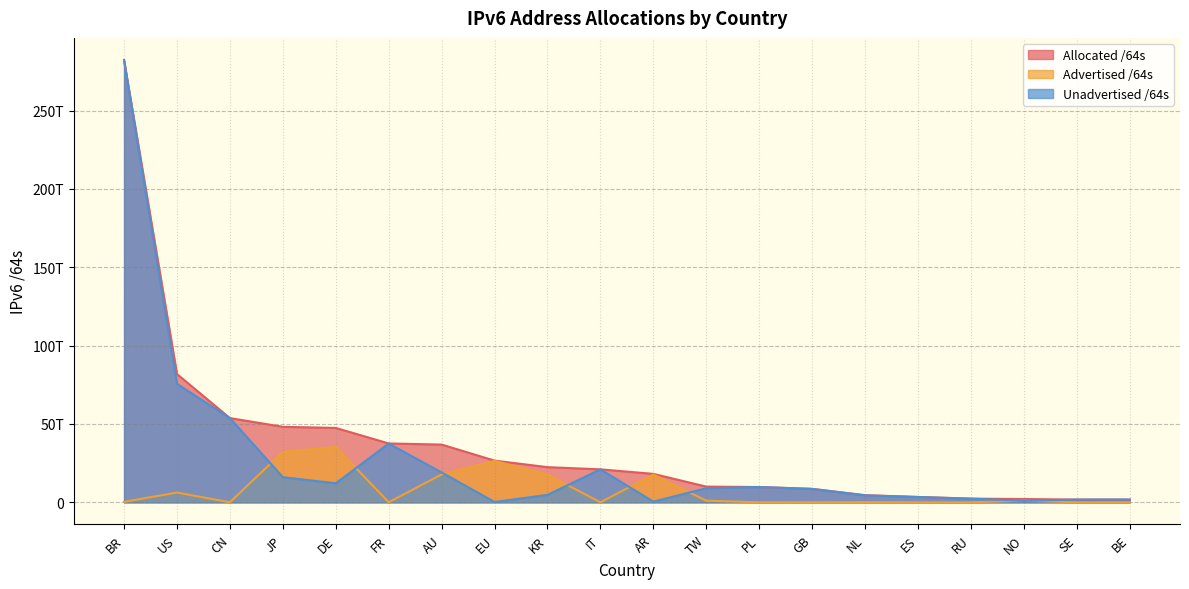

At how many categories does at least one series exceed 150394060341704?

1